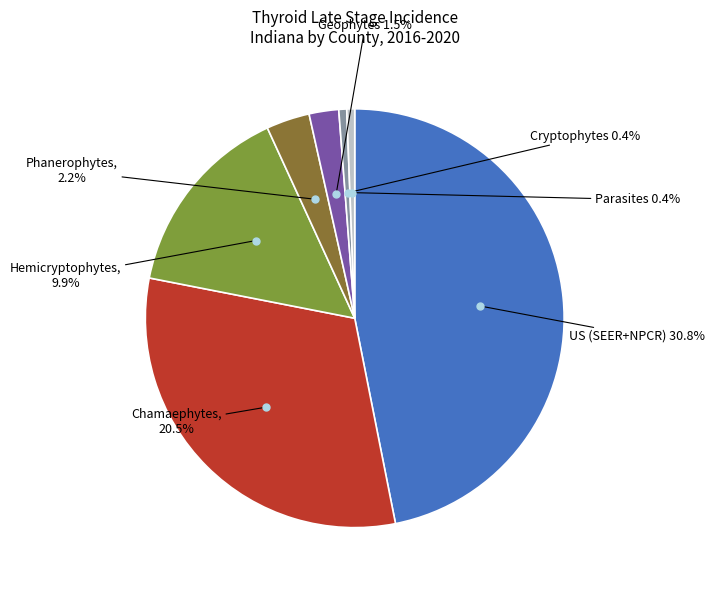

Is there a majority slice in this chart?

No